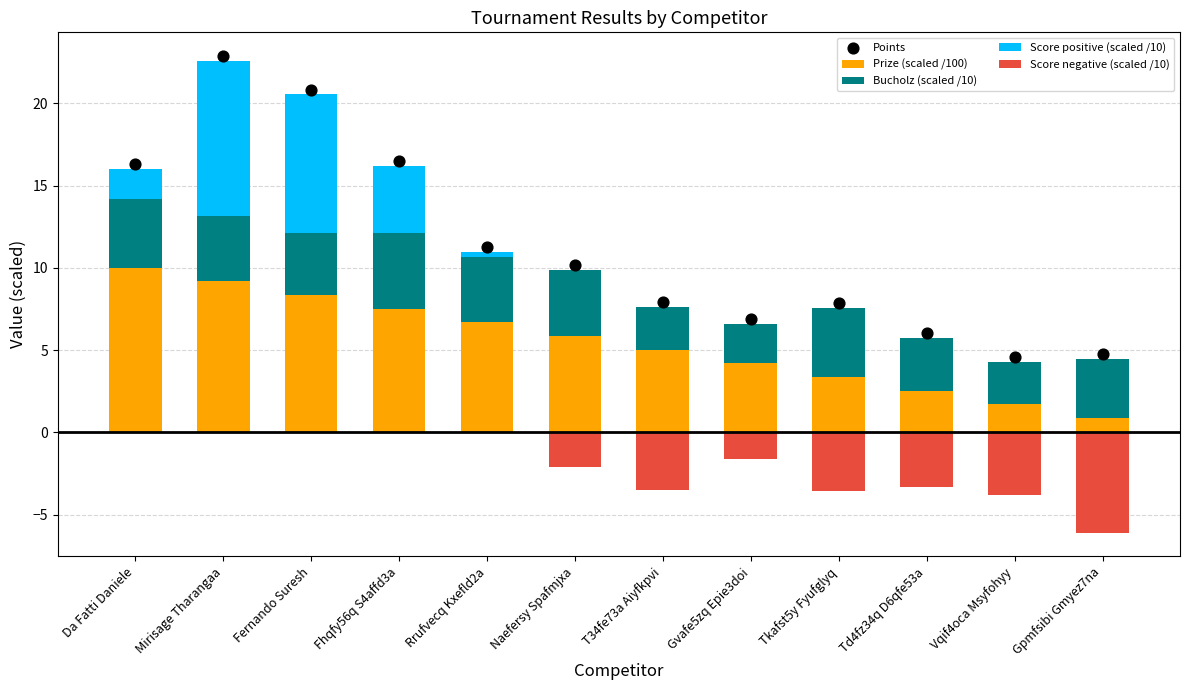

At how many categories does at least one series exceed 15?

4